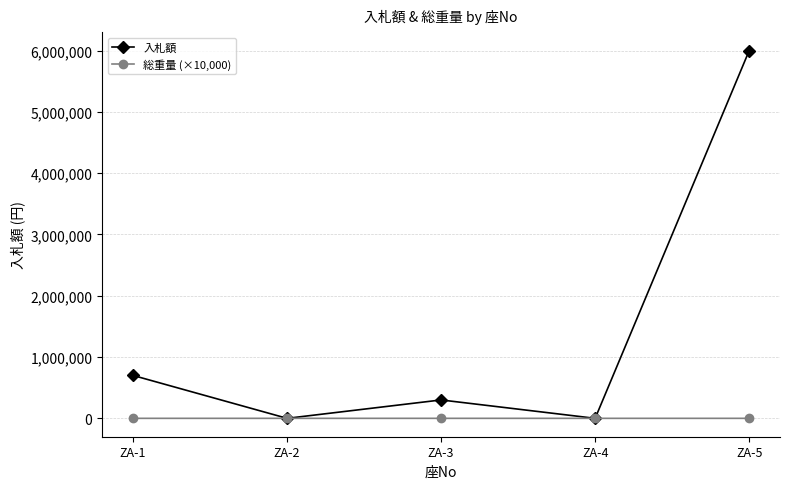

How many data points in 総重量 (×10,000) are above 5?

3